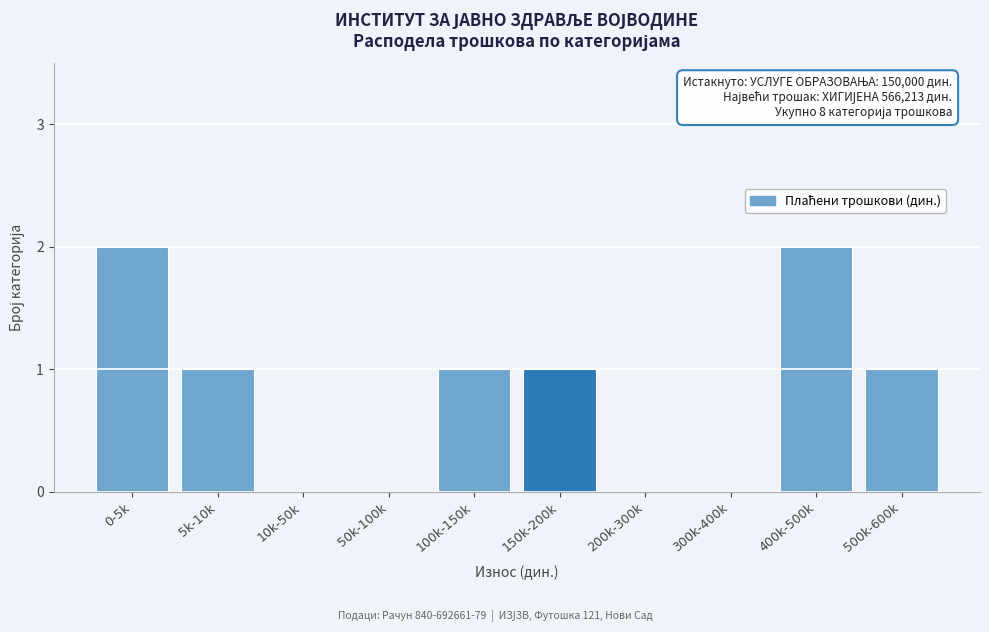

Reading left to right, what are all the values shown in this chart?

0-5k=2	5k-10k=1	10k-50k=0	50k-100k=0	100k-150k=1	150k-200k=1	200k-300k=0	300k-400k=0	400k-500k=2	500k-600k=1